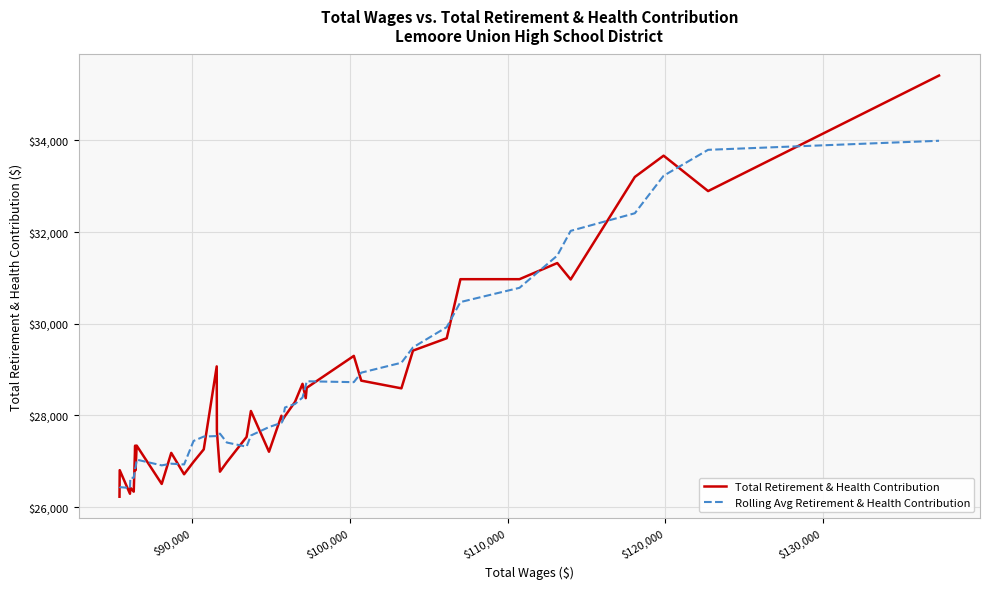

What is the highest value of the Rolling Avg Retirement & Health Contribution series?

33991.3